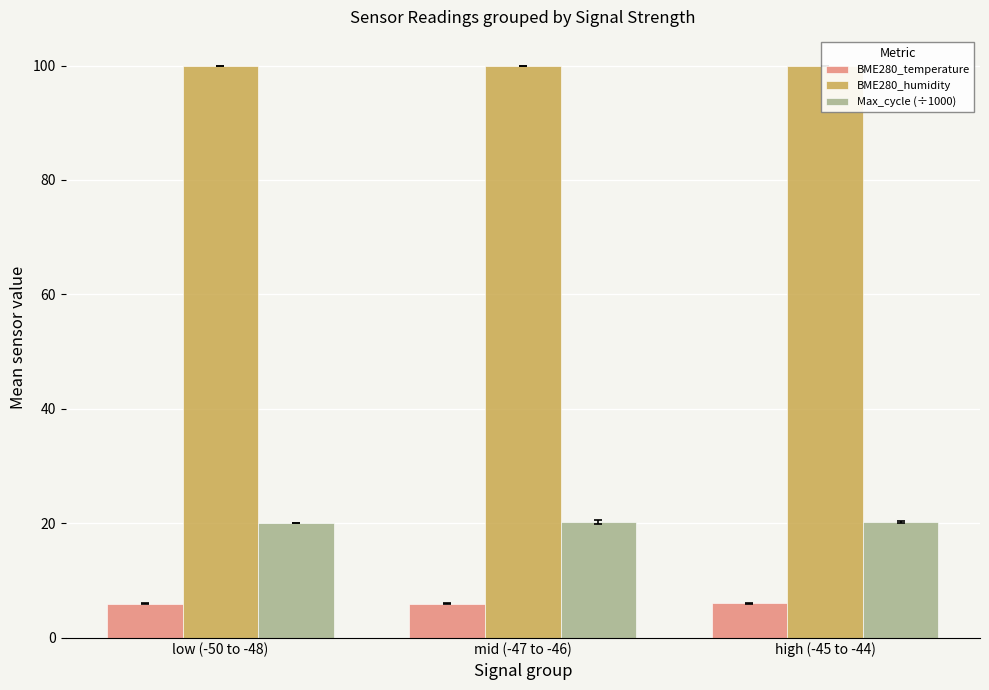

How many groups of bars are there?

3